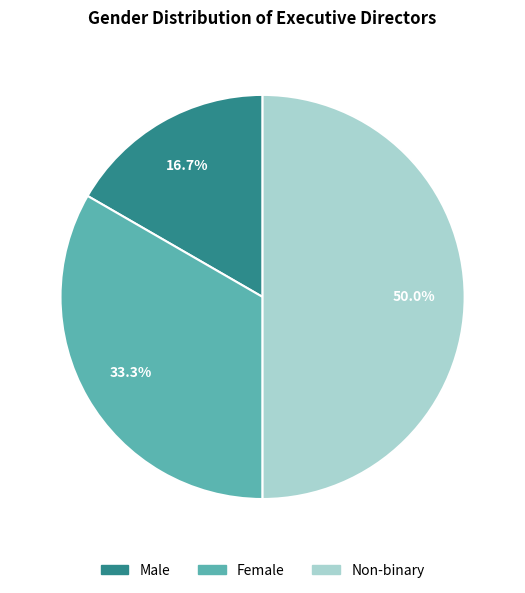

What is the largest slice in the pie chart?

Non-binary